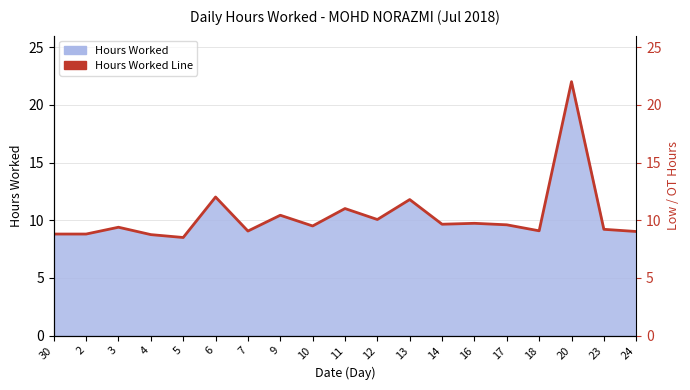

How many interior local valleys (lower than both neighbors) does the data have?

6